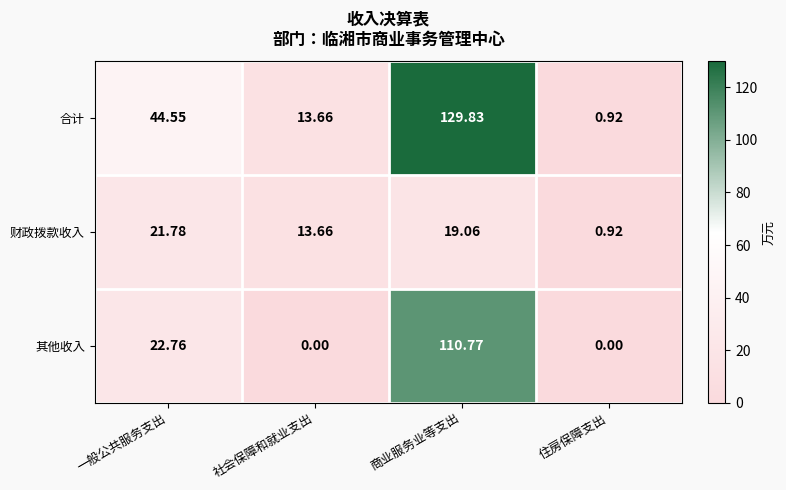

Which label corresponds to the largest value in the chart?

商业服务业等支出